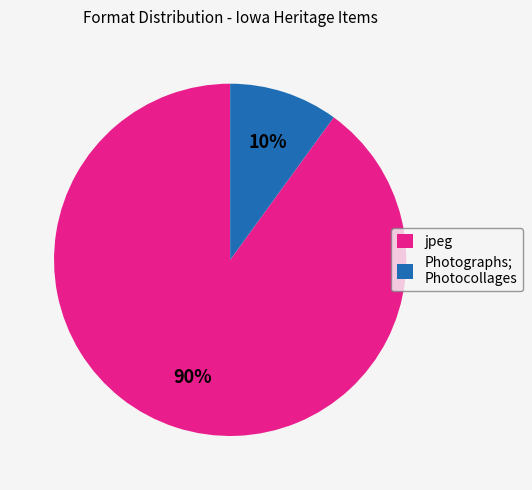

What is the ratio of the value at jpeg to the value at Photographs; Photocollages?

9.0